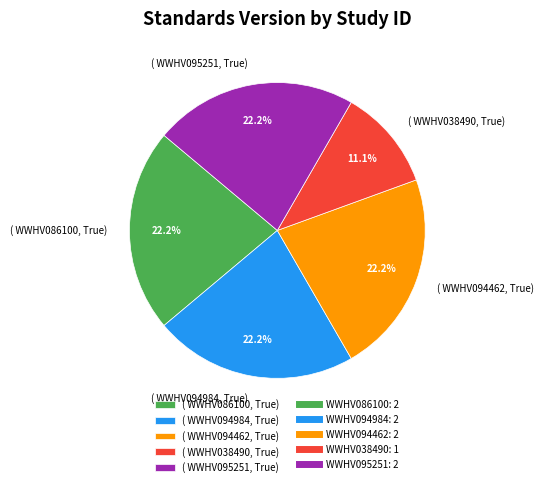

Does any single category account for the majority?

No